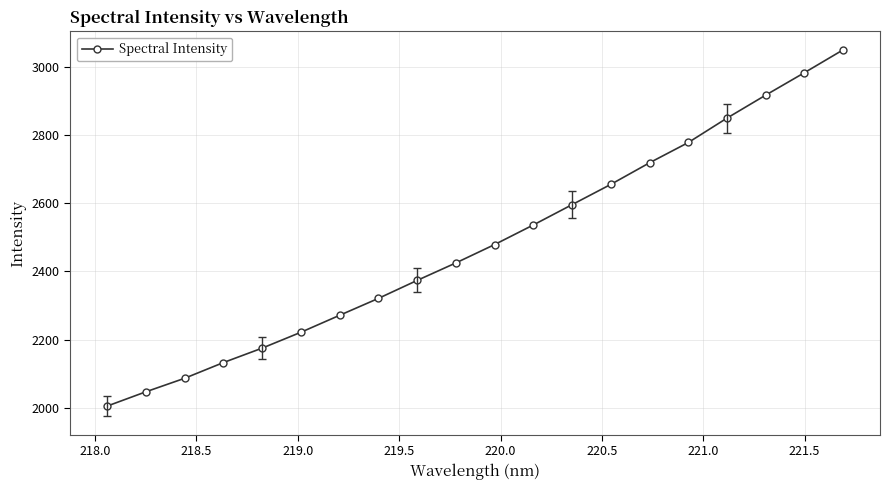

What is the value of the 13th point from the left?

2596.4